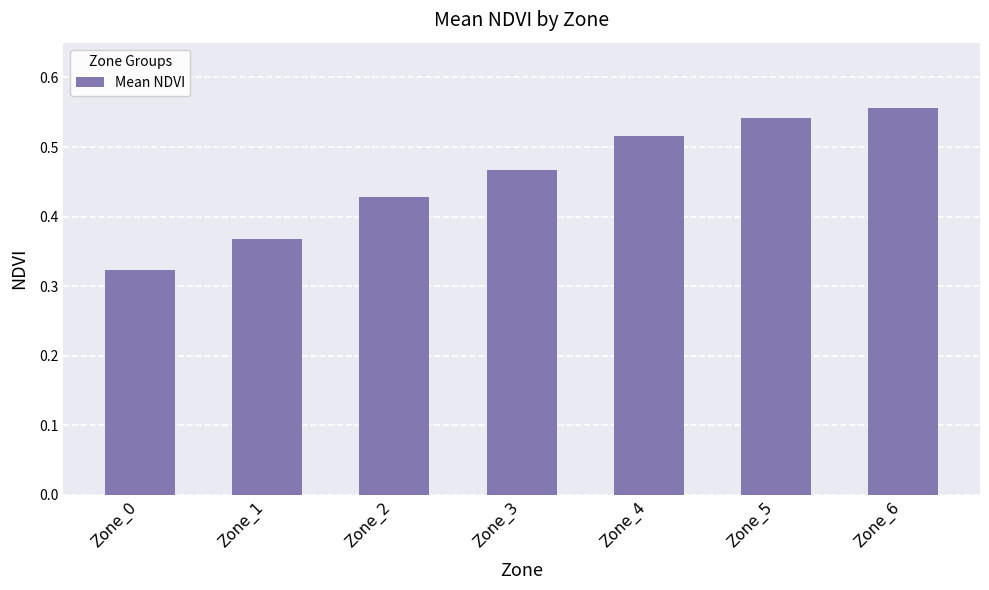

True or false: the data shows 0.2 at Zone_0.

False